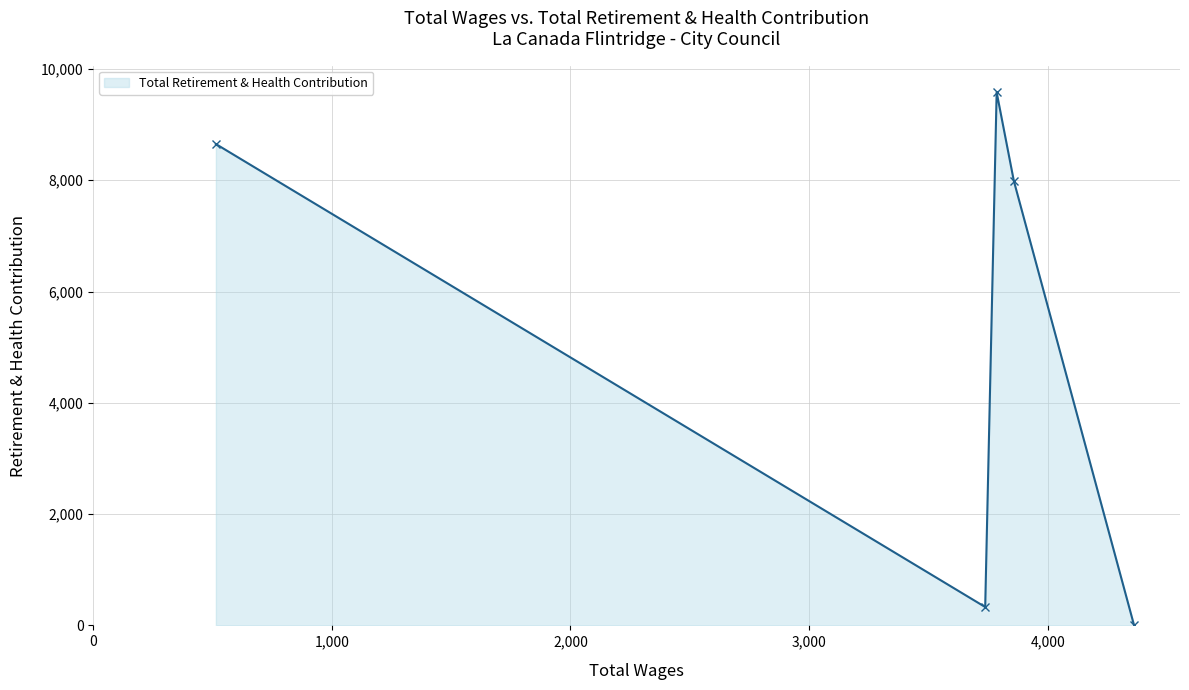

What is the greatest value displayed?

9581